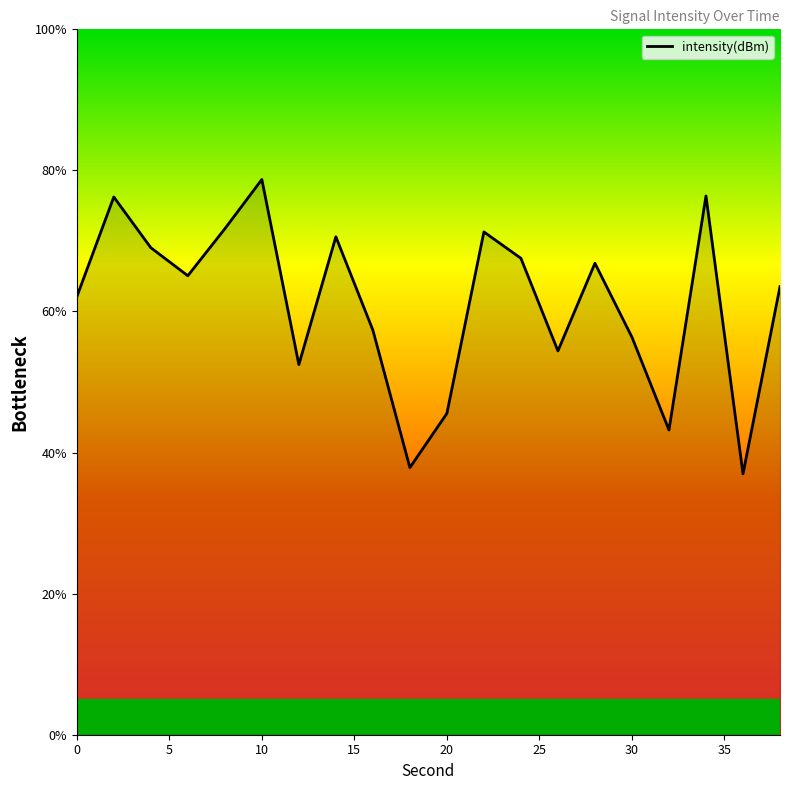

What is the greatest value displayed?

78.7